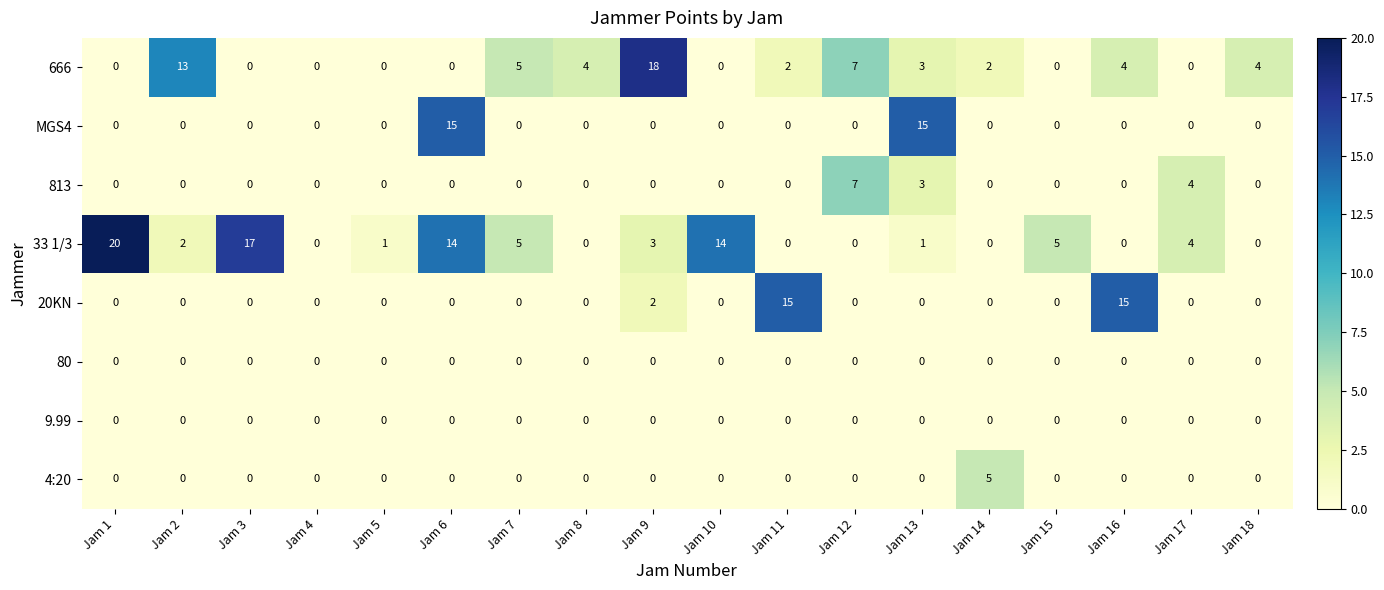

The value of 80 at Jam 5 is 0. True or false?

True